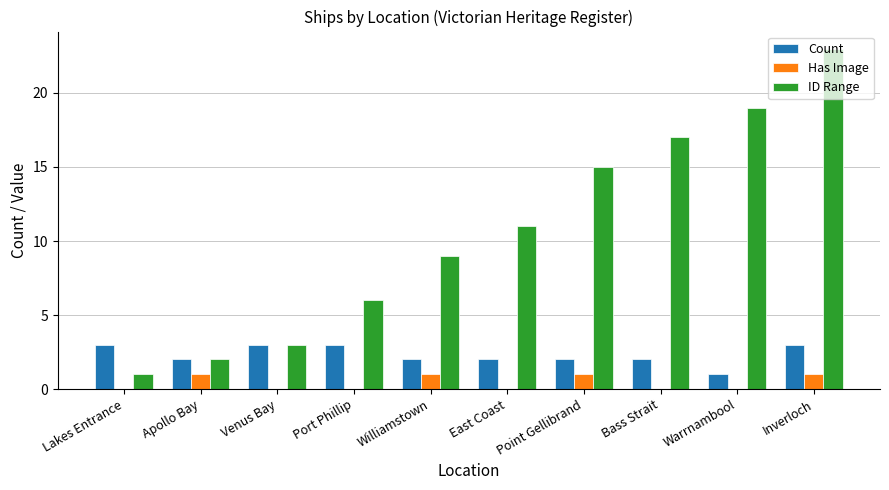

What is the sum of the Has Image values at Inverloch and Apollo Bay?

2